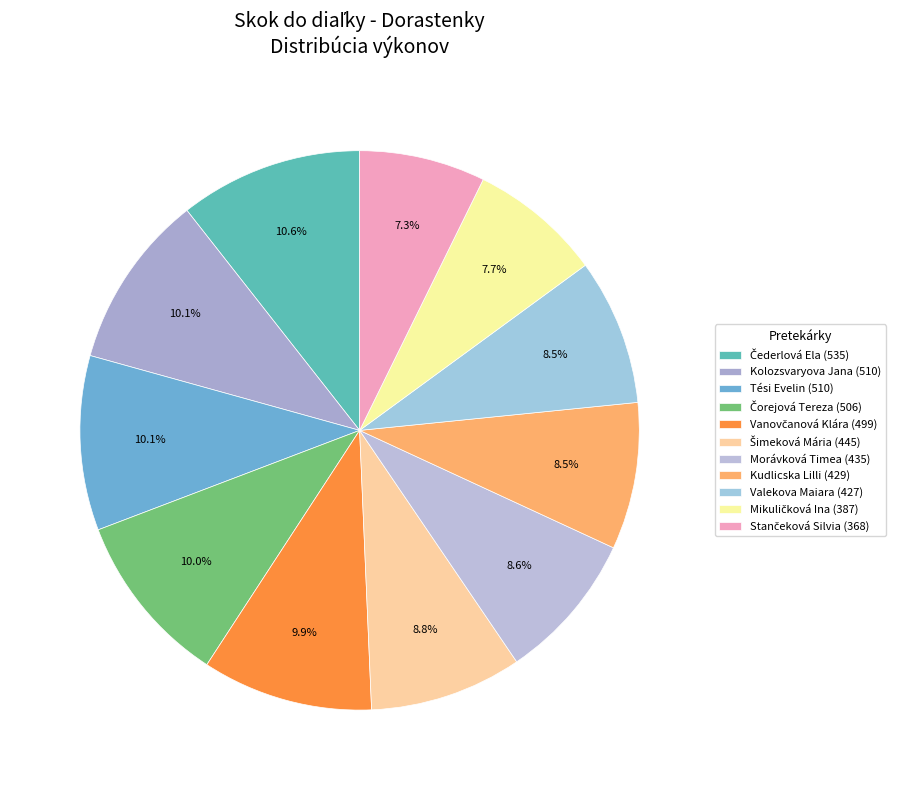

What is the largest slice in the pie chart?

Čederlová Ela